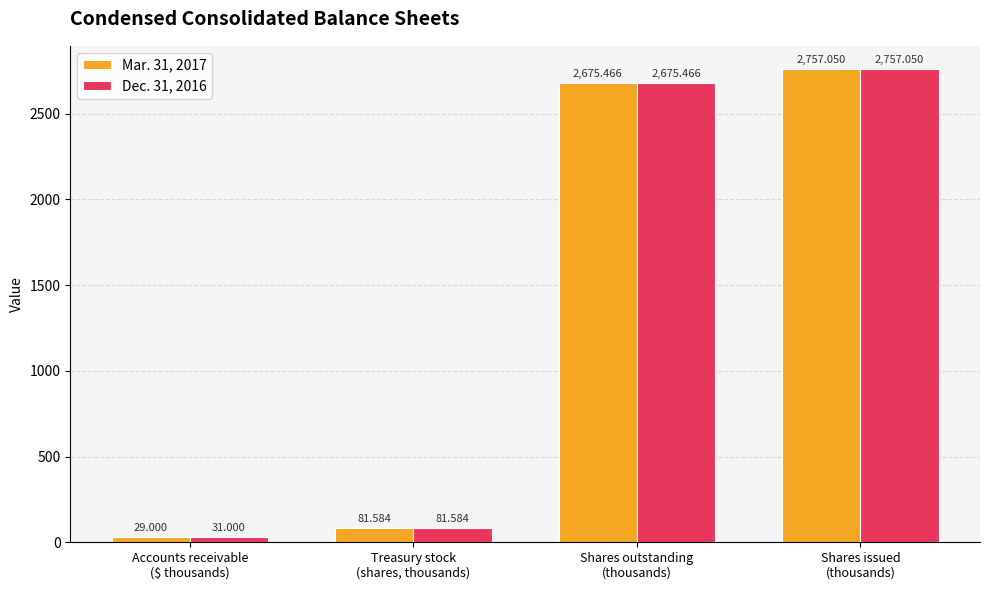

What is the label of the 1st bar from the left?

Accounts receivable
($ thousands)